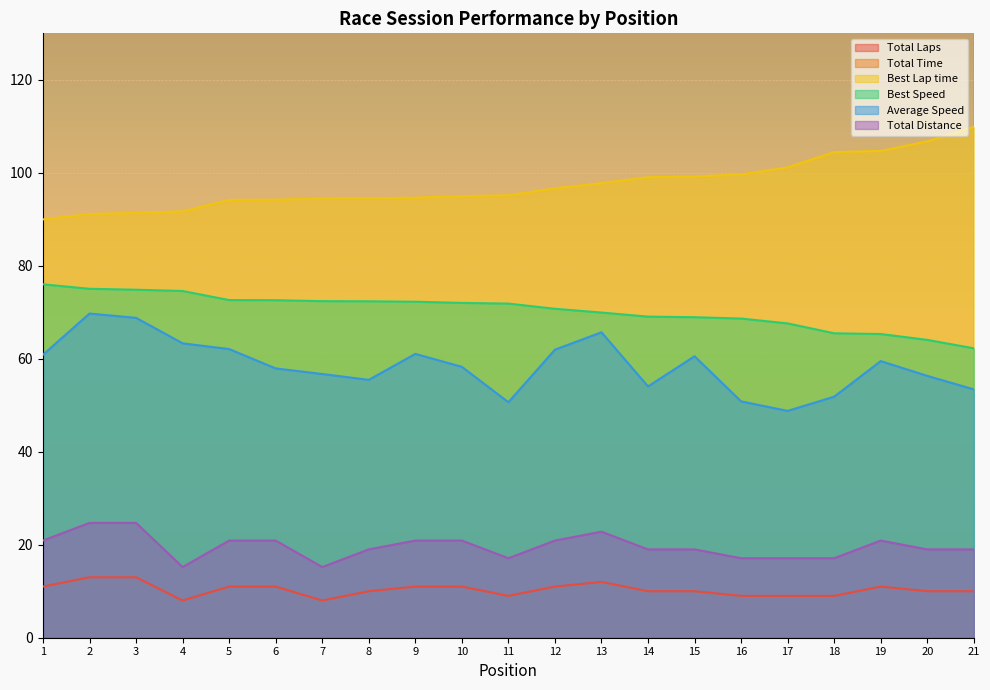

What is the difference between the maximum and minimum values in the Total Time series?

434.7